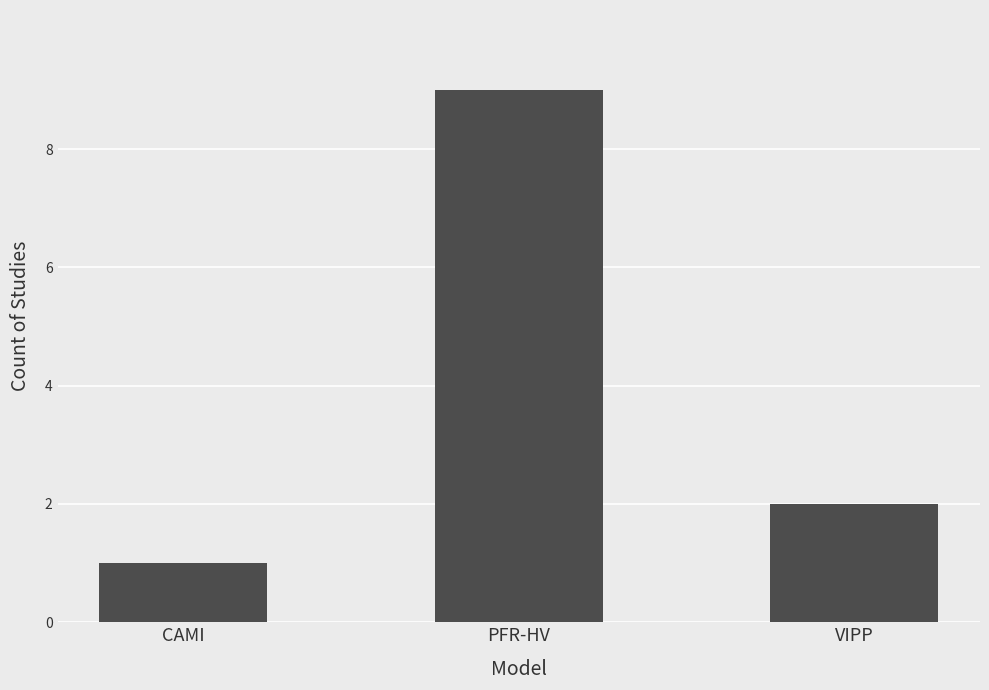

At which category does the chart reach its minimum across all series?

CAMI